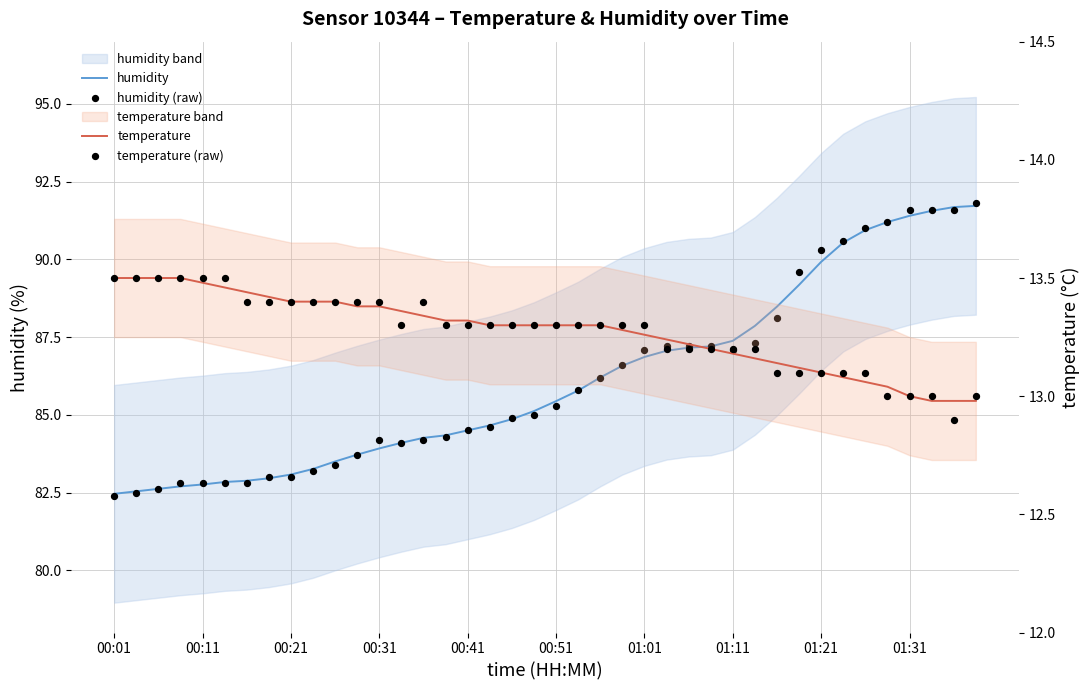

Which series has the largest total across all categories?

humidity